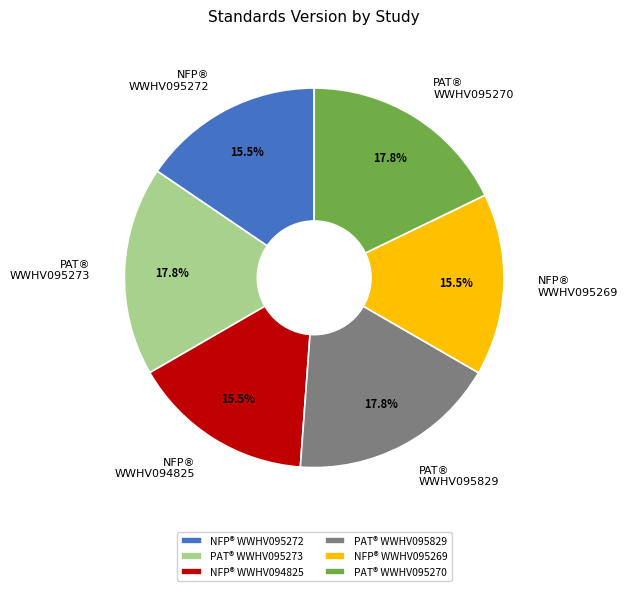

How many segments does this pie chart have?

6